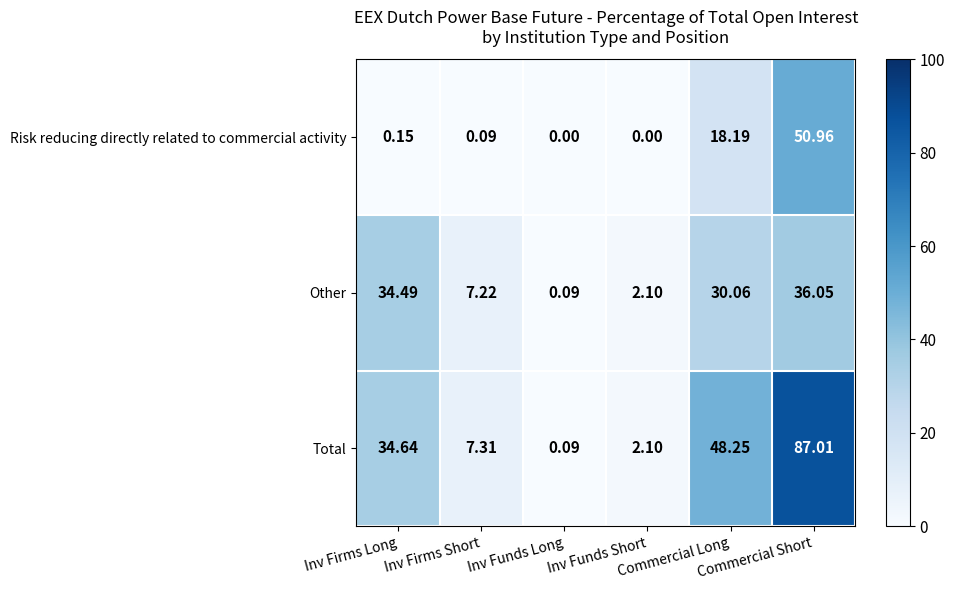

Which series has the largest range (max minus min)?

Total